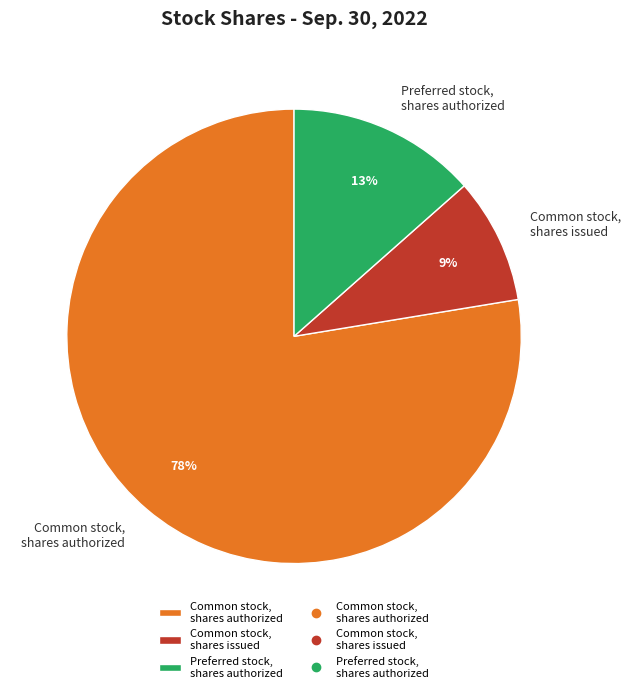

To the nearest percent, what is the difference between the largest and smallest slice percentages?

69%